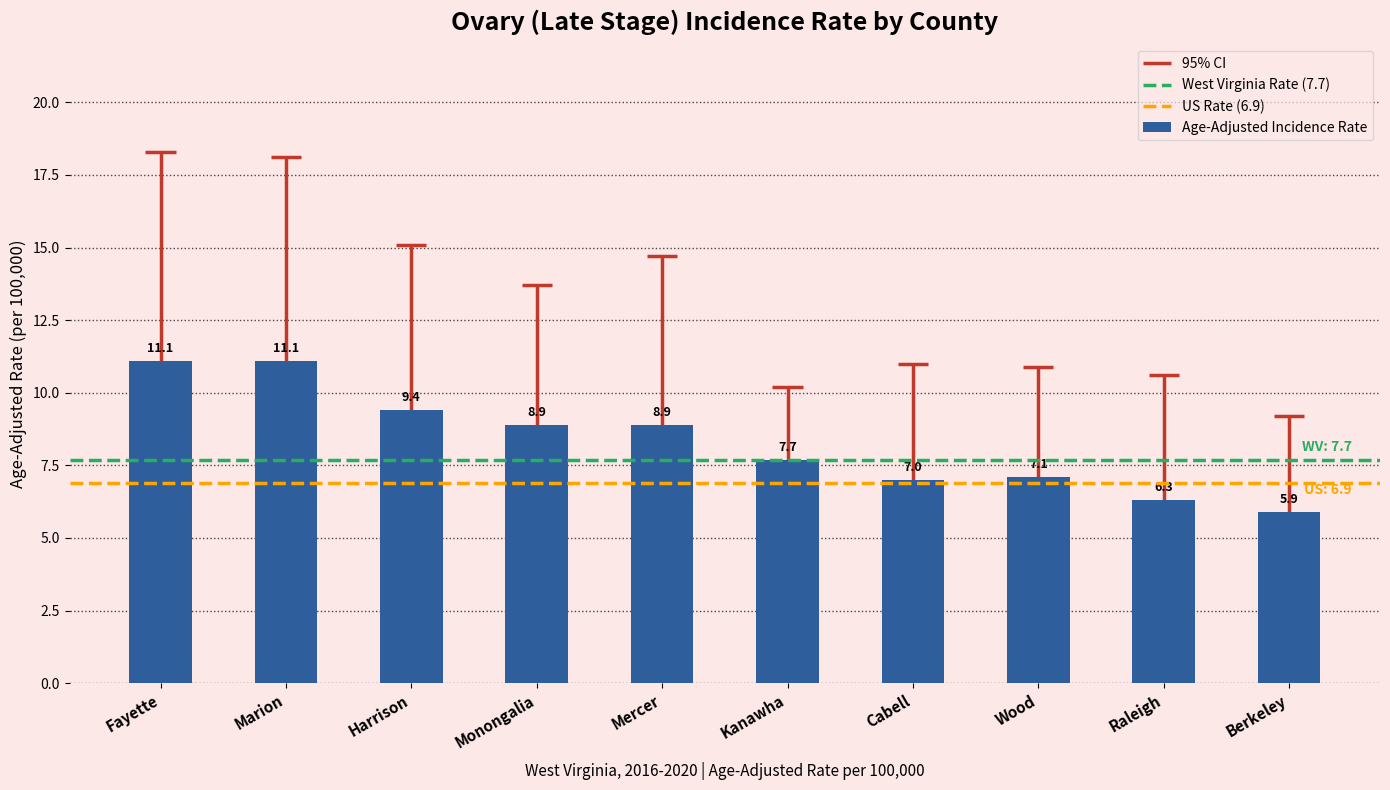

What is the label of the 8th bar from the right?

Harrison County